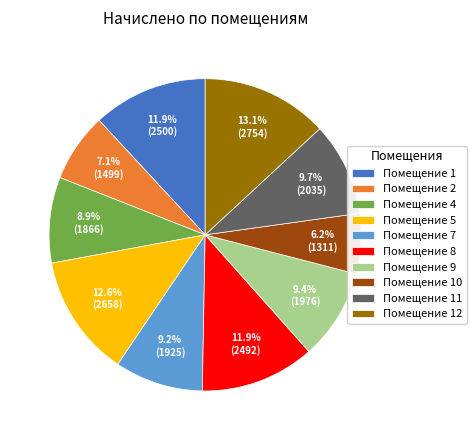

Which category has the smallest portion of the pie?

Помещение 10